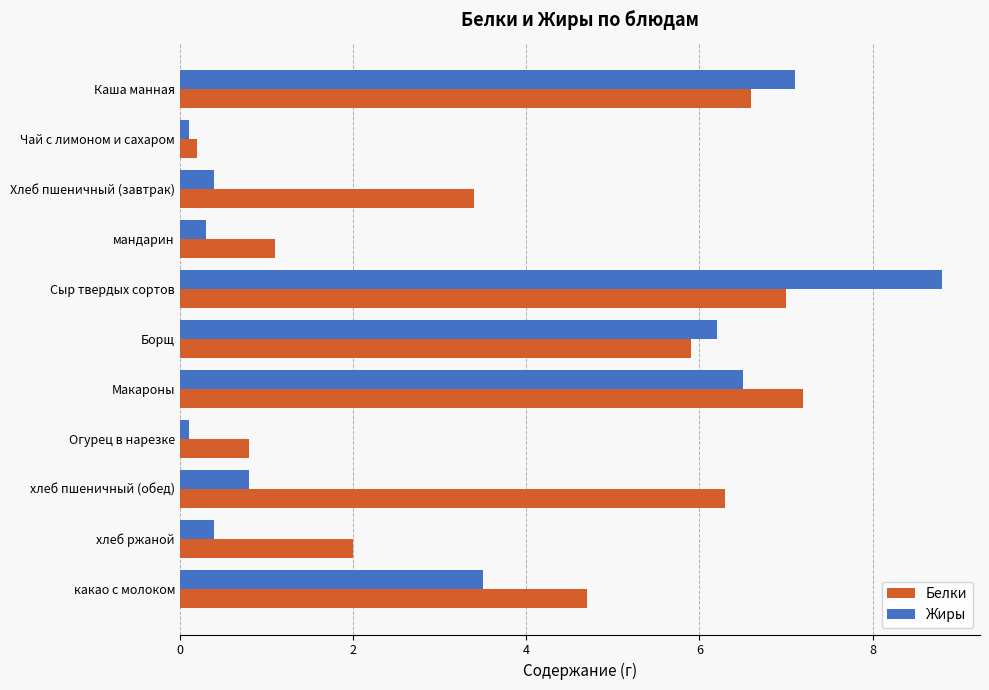

What is the difference between the highest and lowest values at Хлеб пшеничный (завтрак)?

3.0